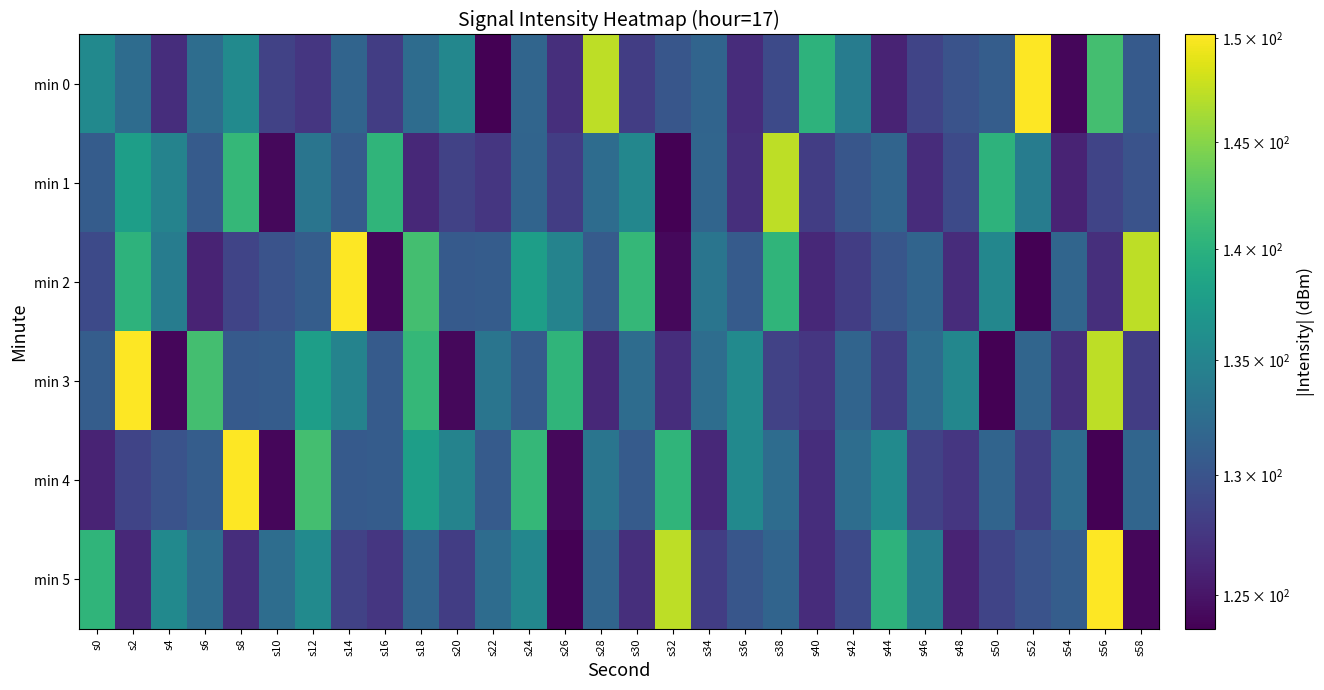

How many series are shown in this chart?

6